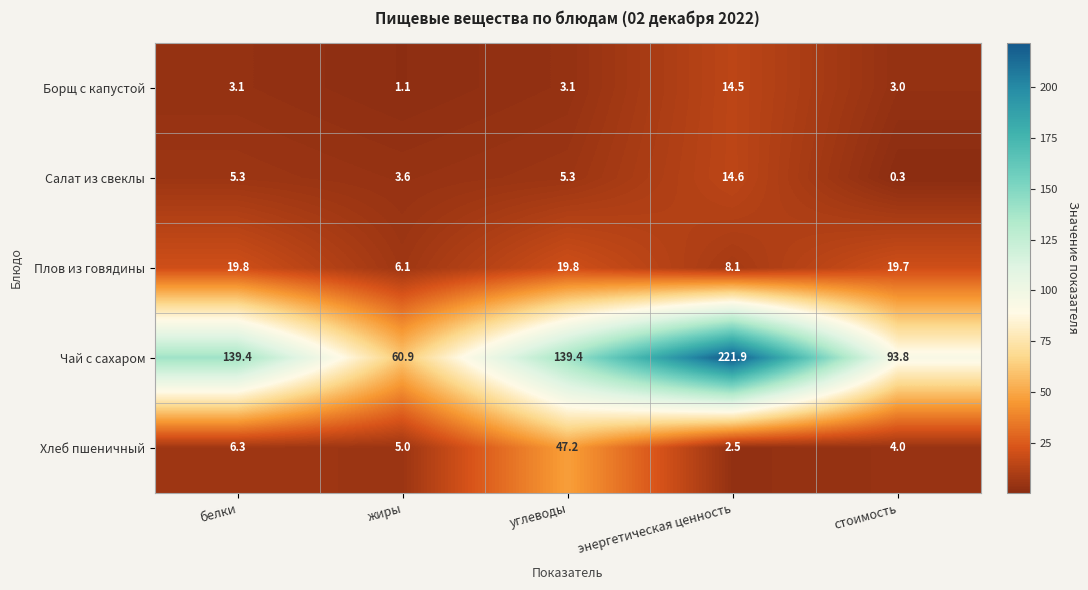

What is the smallest value displayed?

0.3